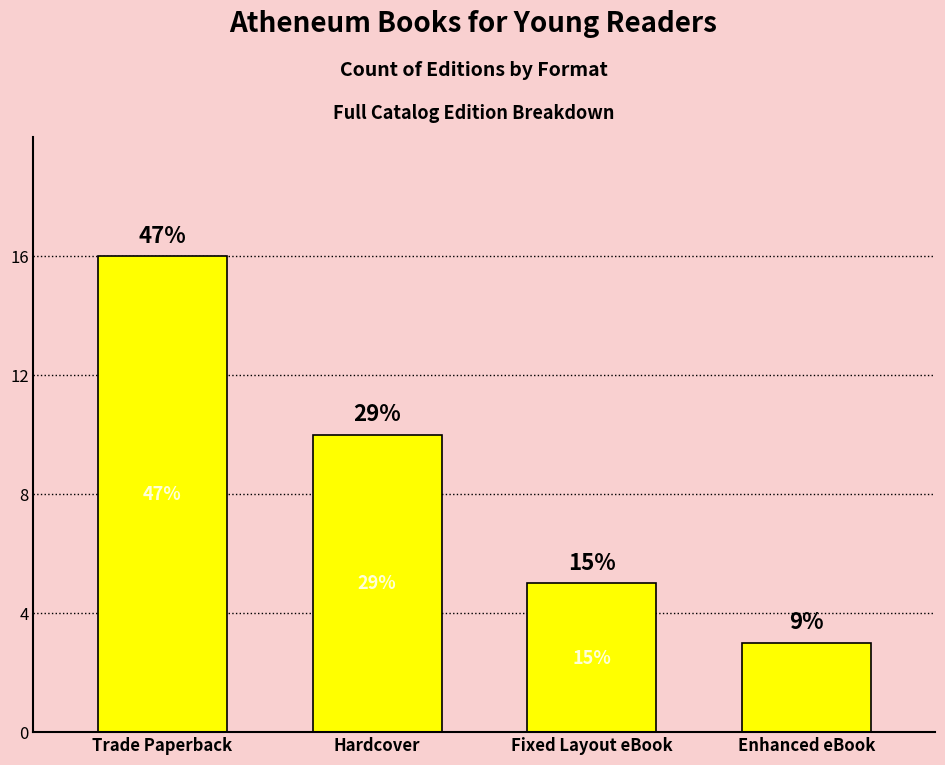

Which has a higher value, Hardcover or Enhanced eBook?

Hardcover